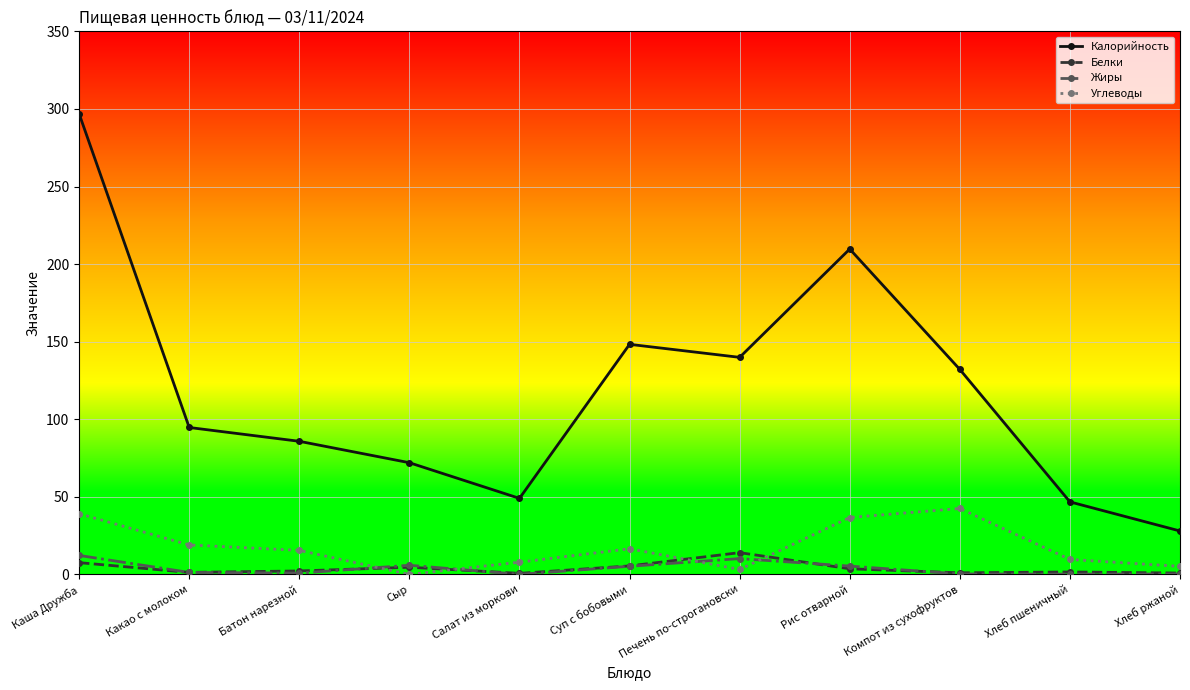

True or false: Белки and Калорийность cross at least once.

False